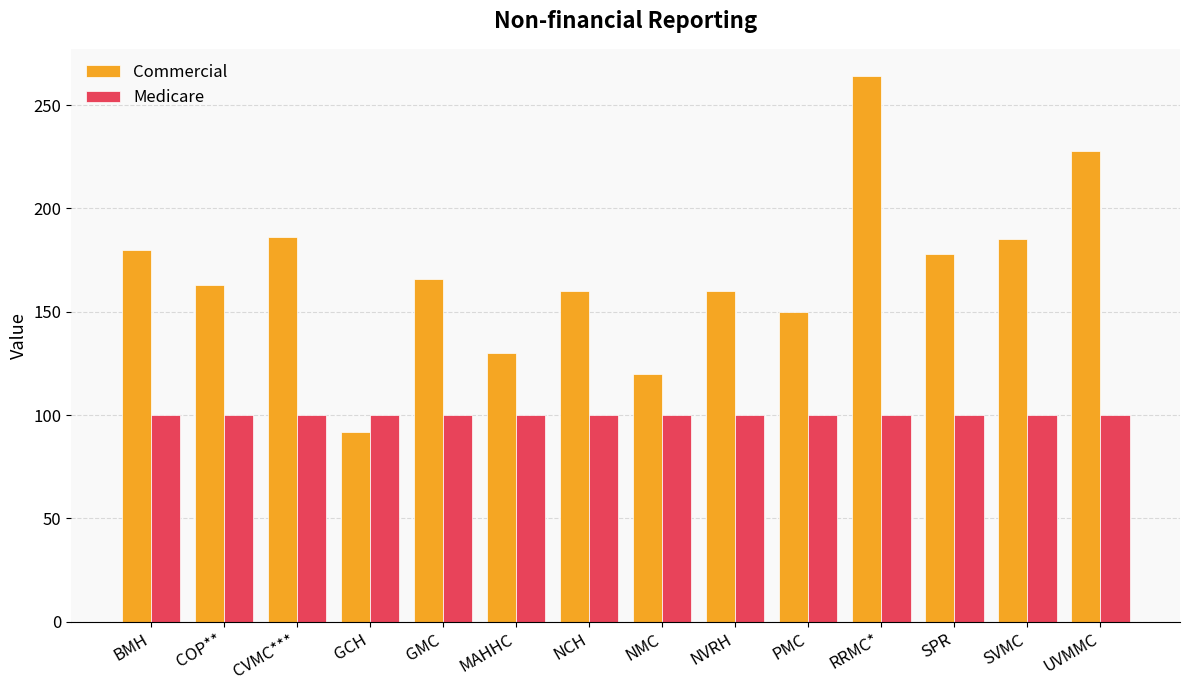

What is the sum of all Medicare values?

1400